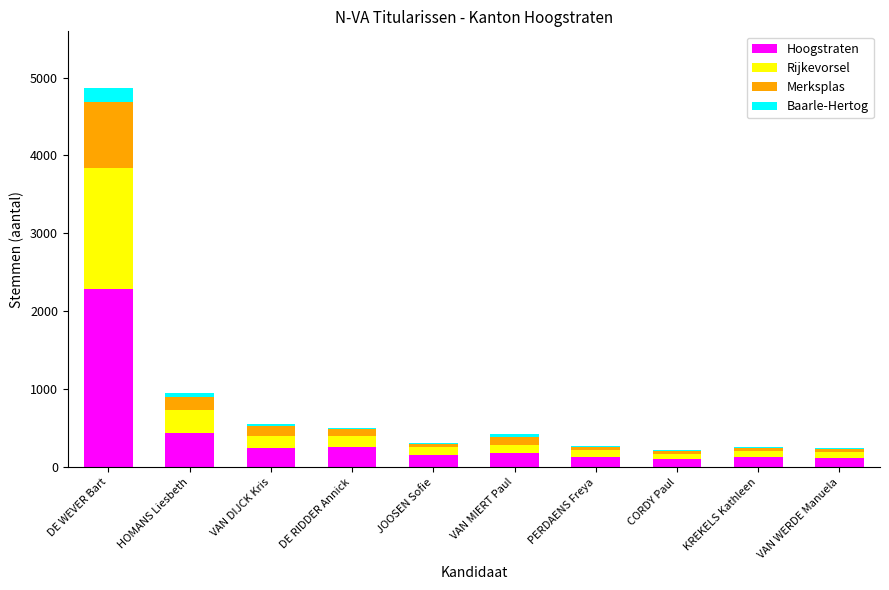

What is the total value across all series at DE WEVER Bart?

4863